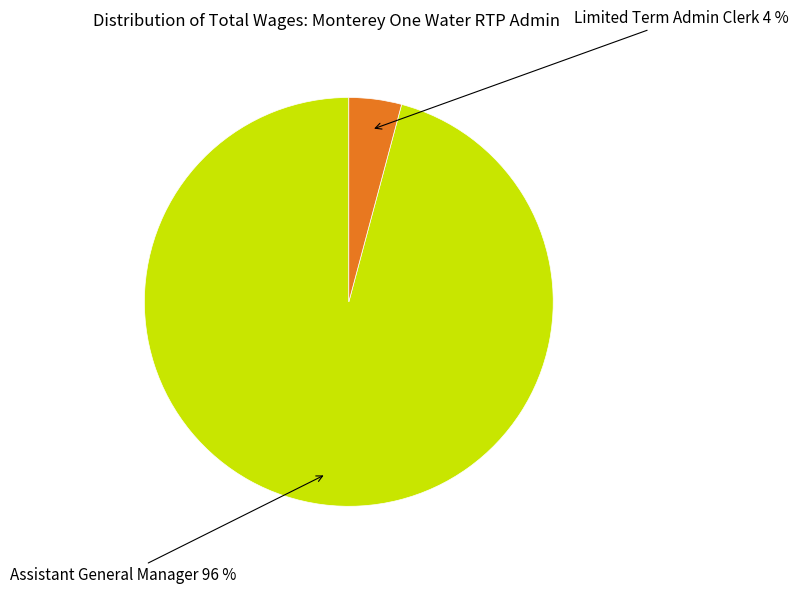

To the nearest percent, what portion does Assistant General Manager represent?

96%